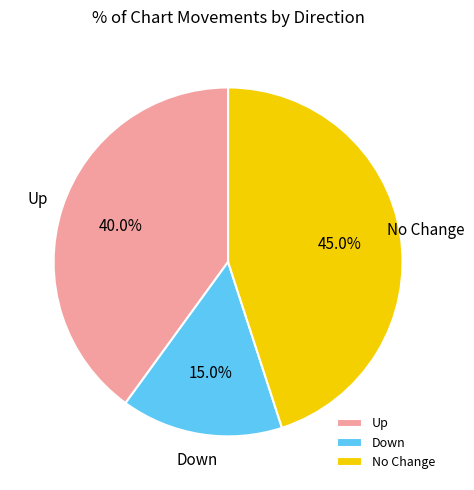

Rank the categories by value from lowest to highest.

Down, Up, No Change